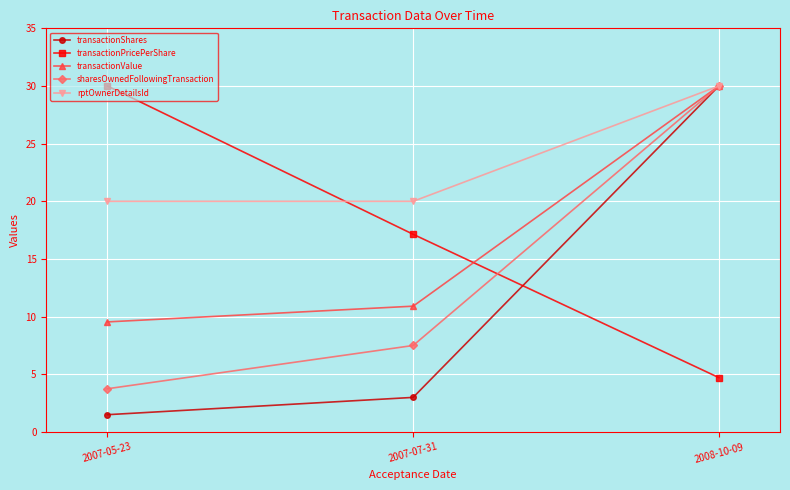

Which series has the largest range (max minus min)?

transactionShares